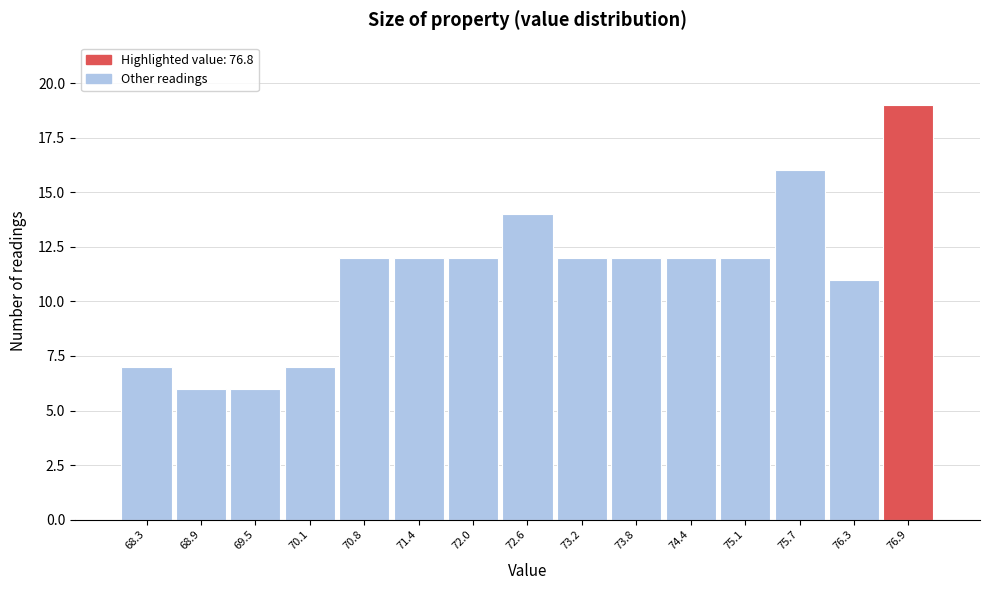

Over which range of the x-axis is the bar tallest?

76.6 to 77.2